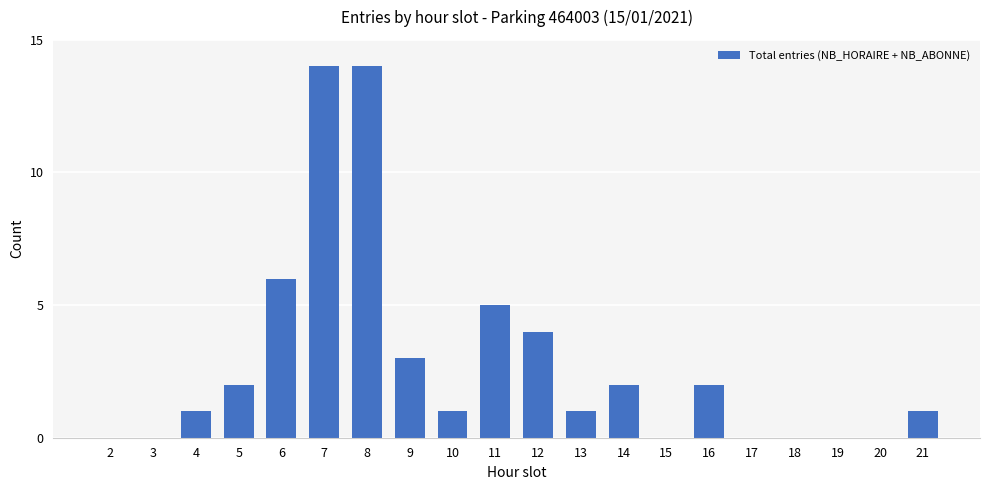

Where is the data nearest to the value 7?

6